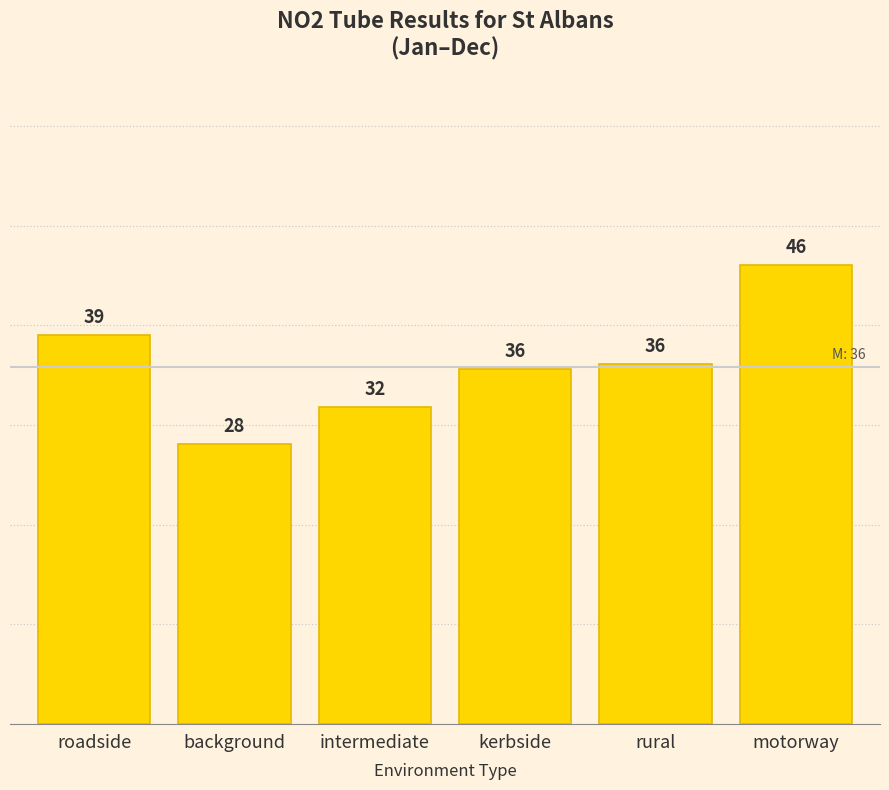

What position from the left is intermediate?

3